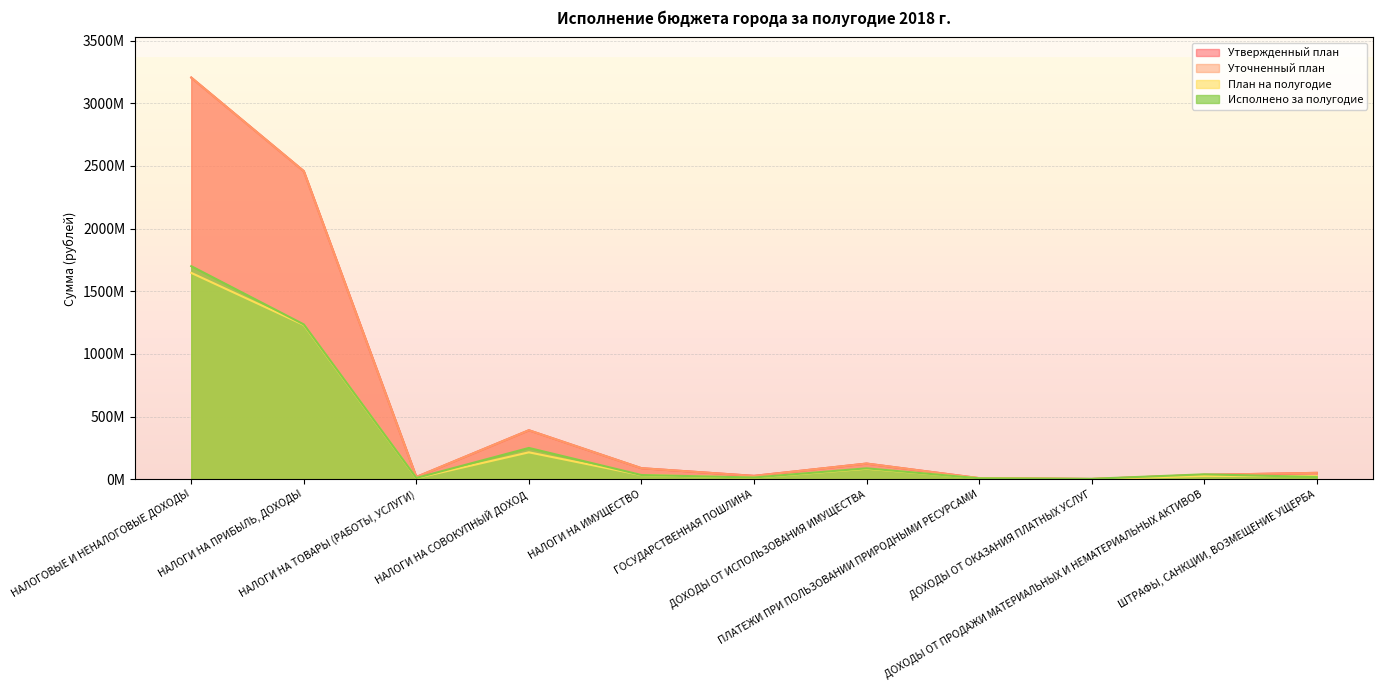

Which series has the largest range (max minus min)?

Утвержденный план